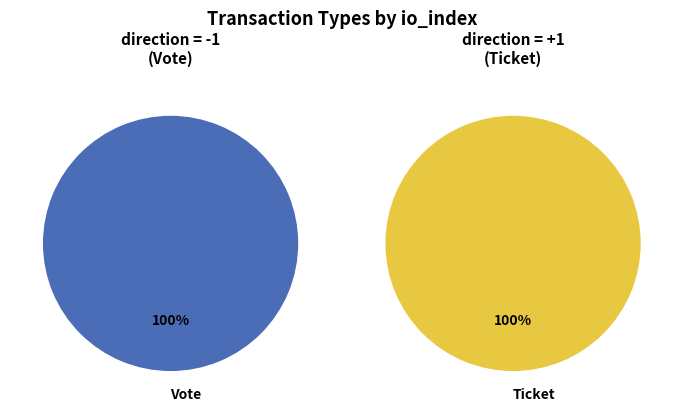

Count the number of slices in the pie.

2